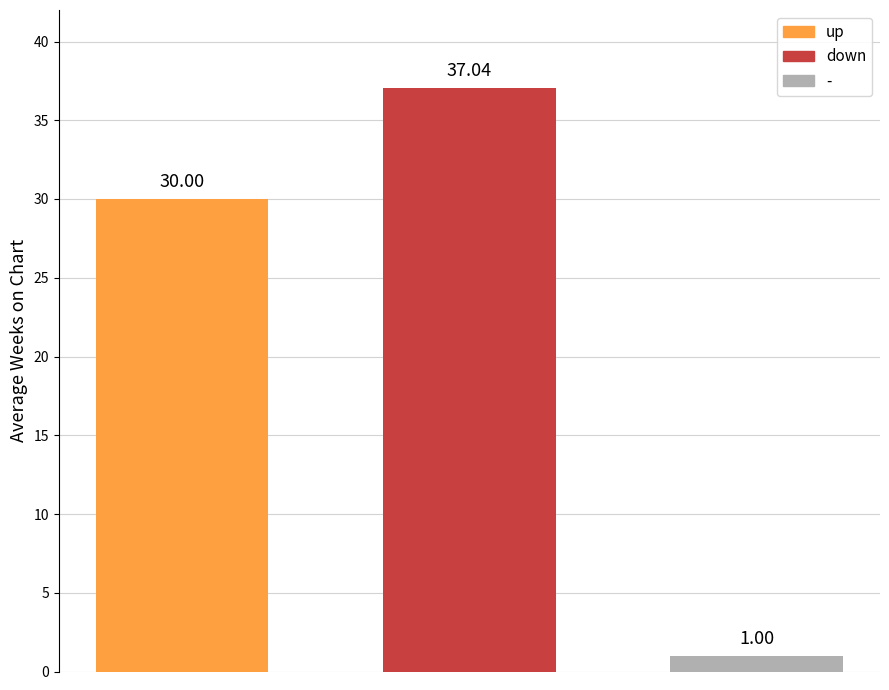

Which series has the widest spread of values?

up